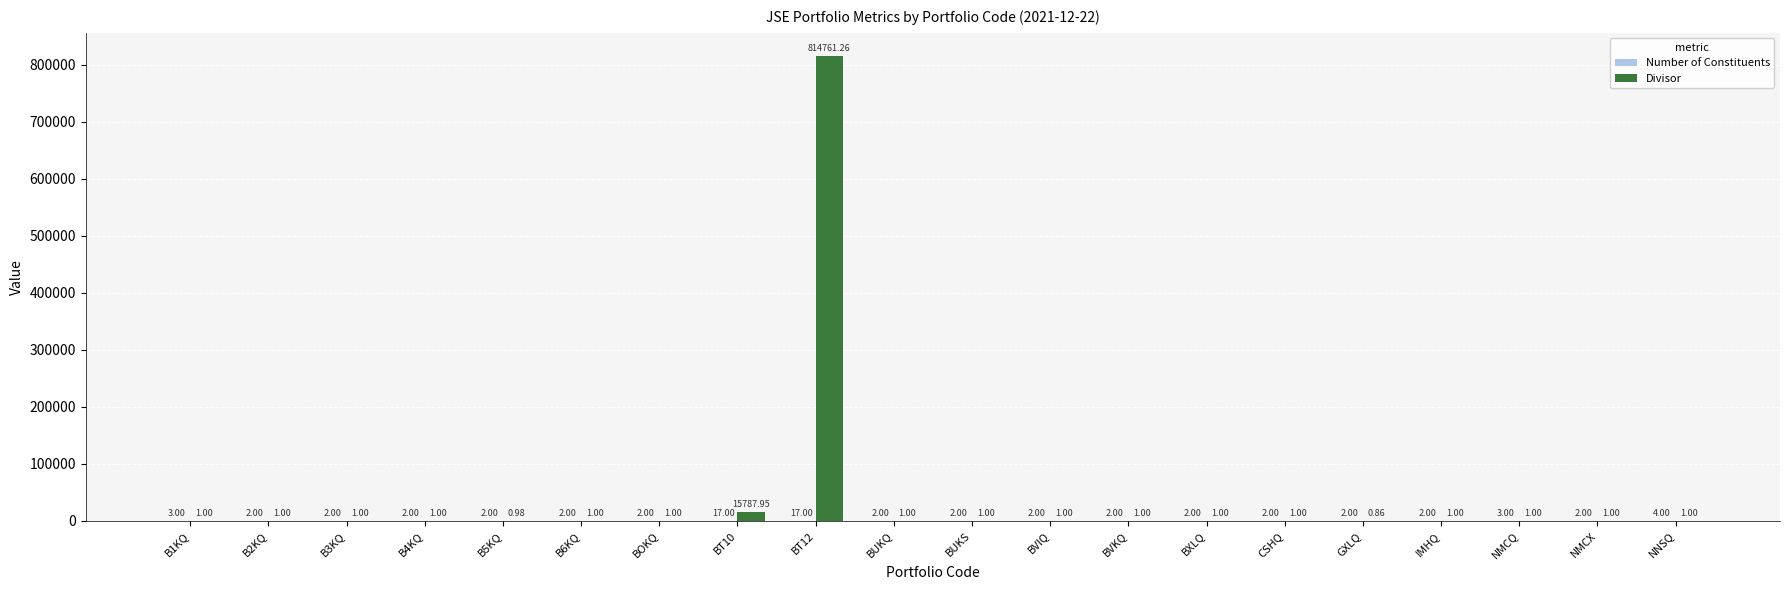

At which category is the sum across all series the highest?

BT12